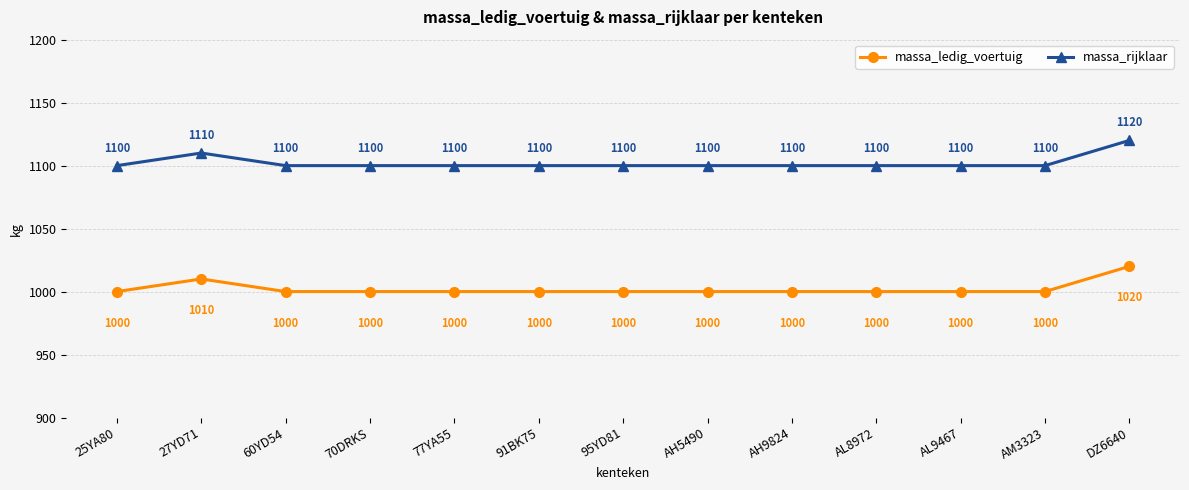

True or false: massa_ledig_voertuig has more than 0 points higher than both neighbors.

True